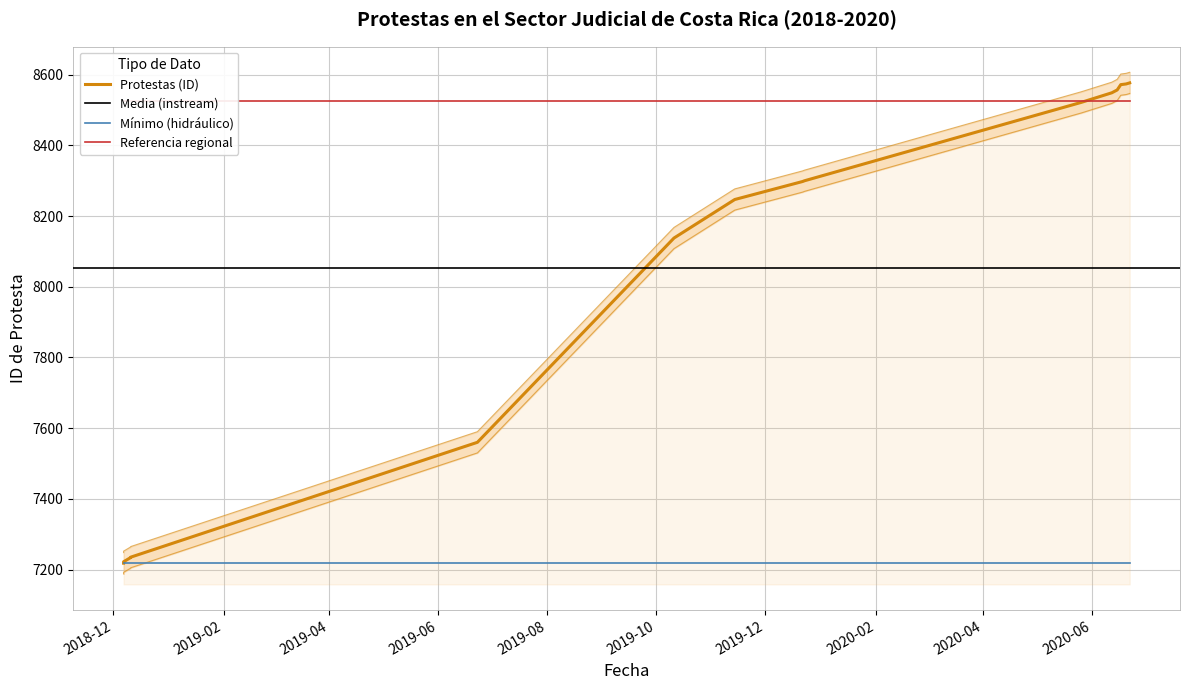

Approximately how many times larger is the value at 2019-12-22 compared to 2018-12-07?

1.1